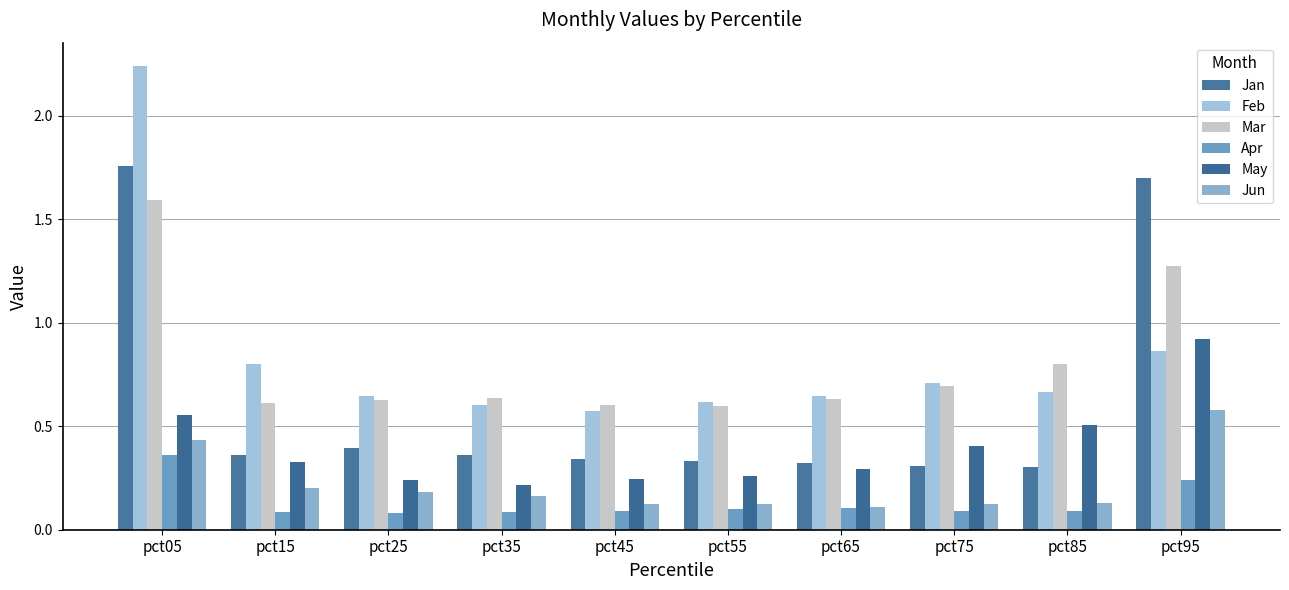

Rank the series by their maximum value, from highest to lowest.

Feb, Jan, Mar, May, Jun, Apr